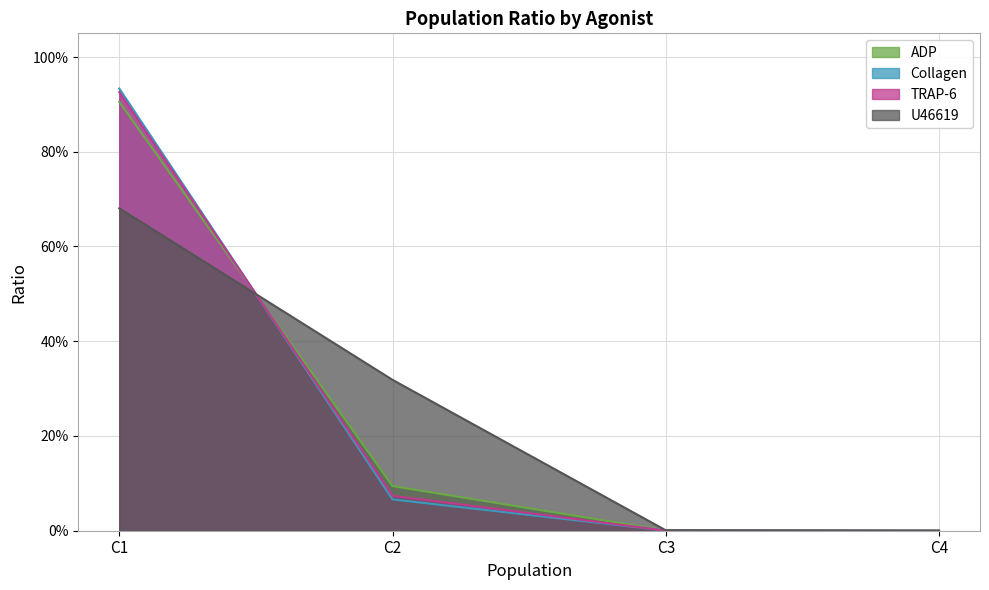

Is the value of TRAP-6 at C3 greater than the value of U46619 at C2?

No